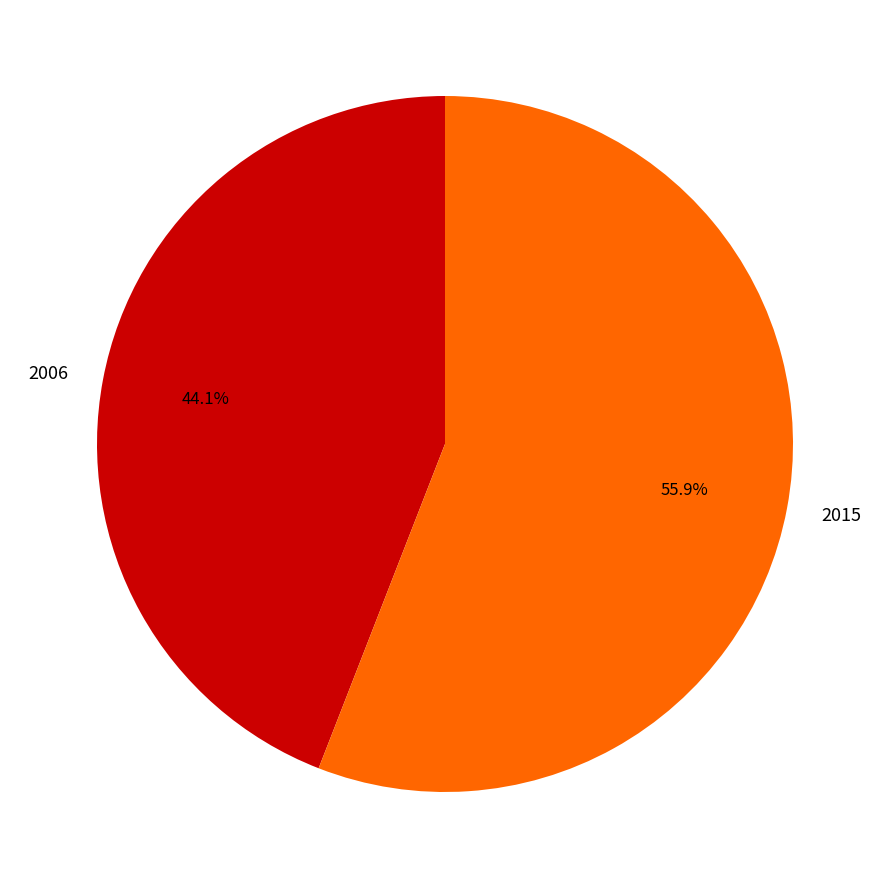

What is the smallest slice in the pie chart?

2006